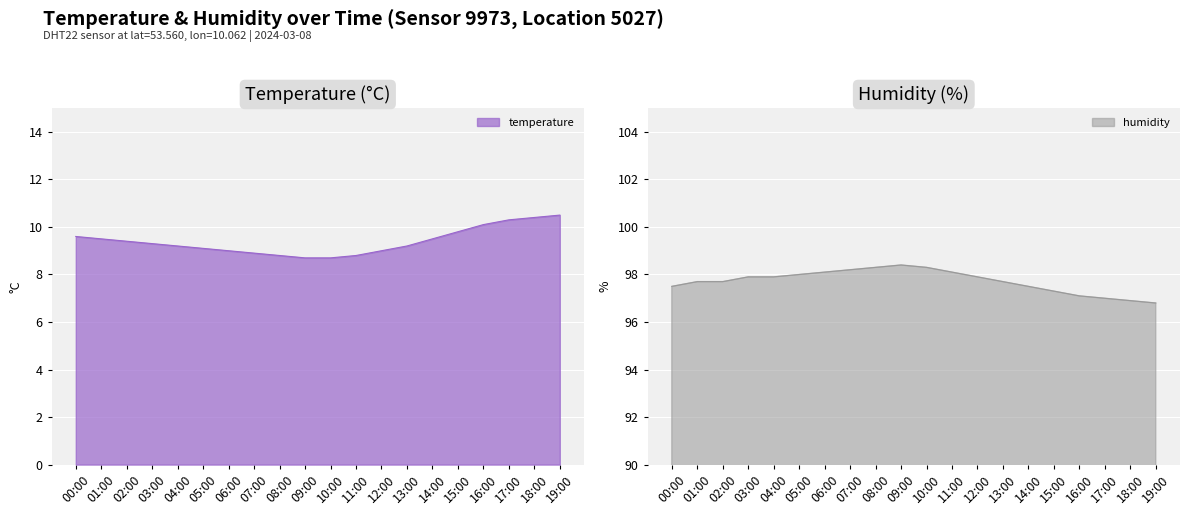

What is the label of the 7th point from the left?

06:00